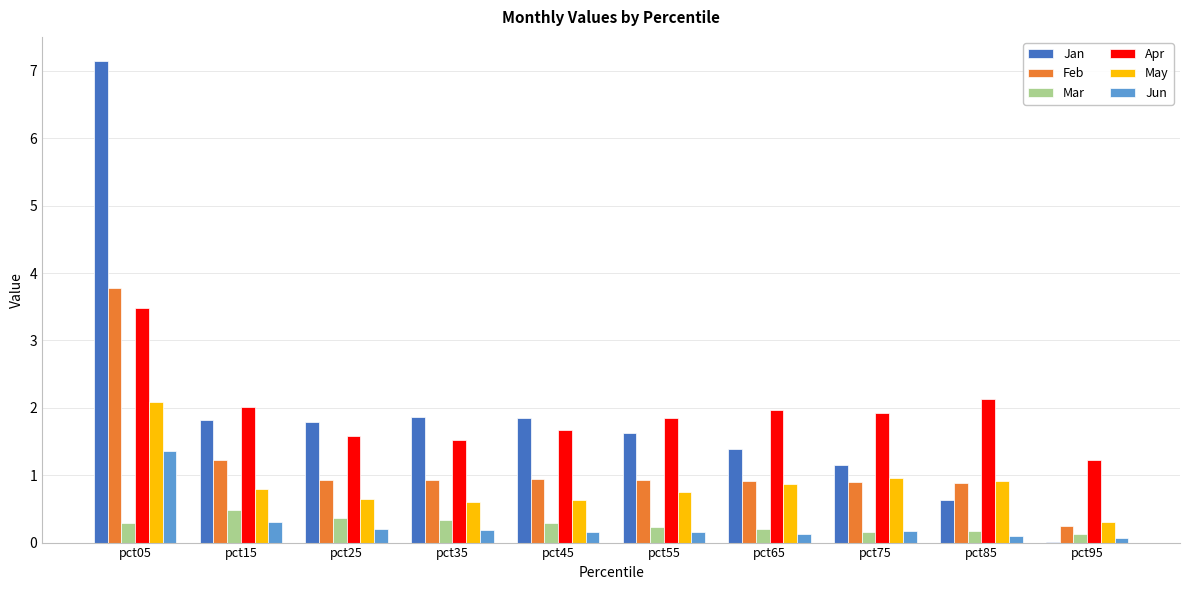

True or false: May has a value of 3.0 at pct05.

False